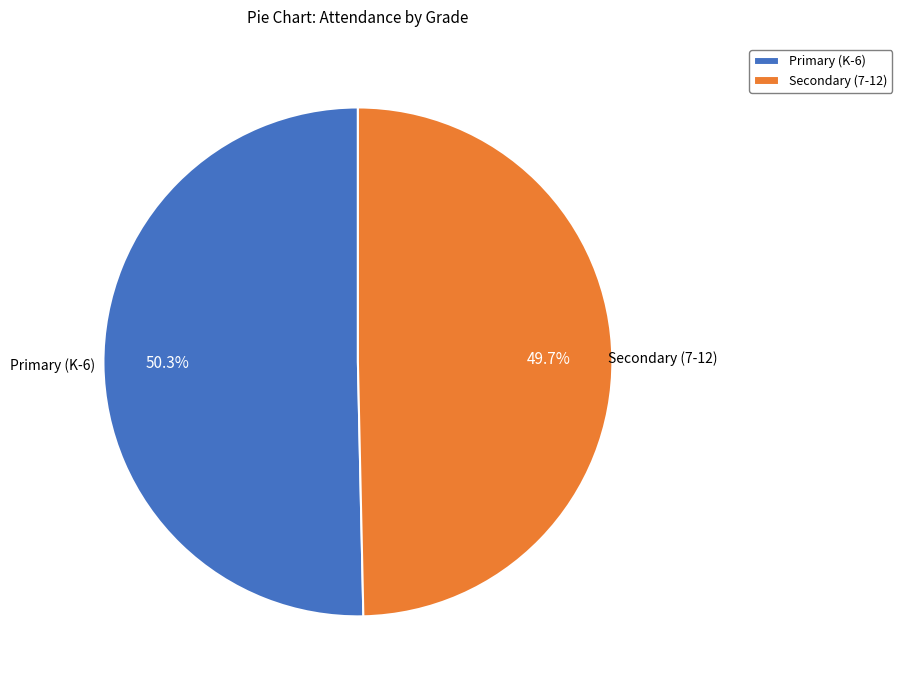

Is there any slice that represents more than half of the pie?

Yes